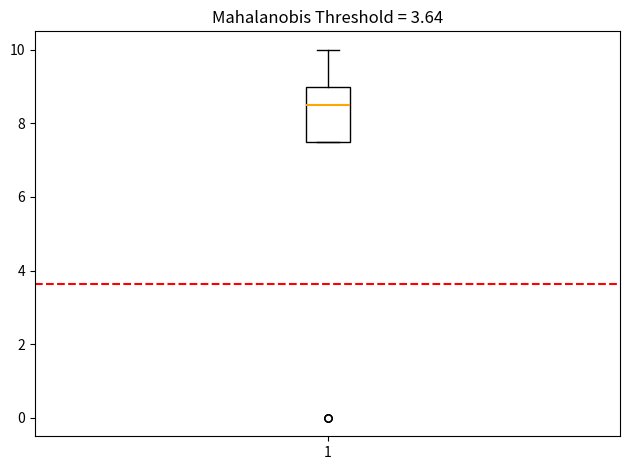

Where does the median line of the box at x = 1 sit on the y-axis? The values are not printed on the chart, so give them approximately, as read against the axis.

8.6